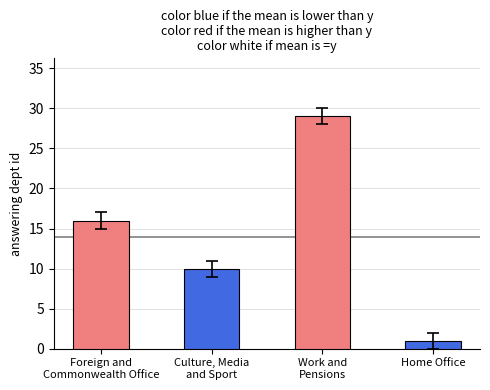

Are the bars horizontal?

No